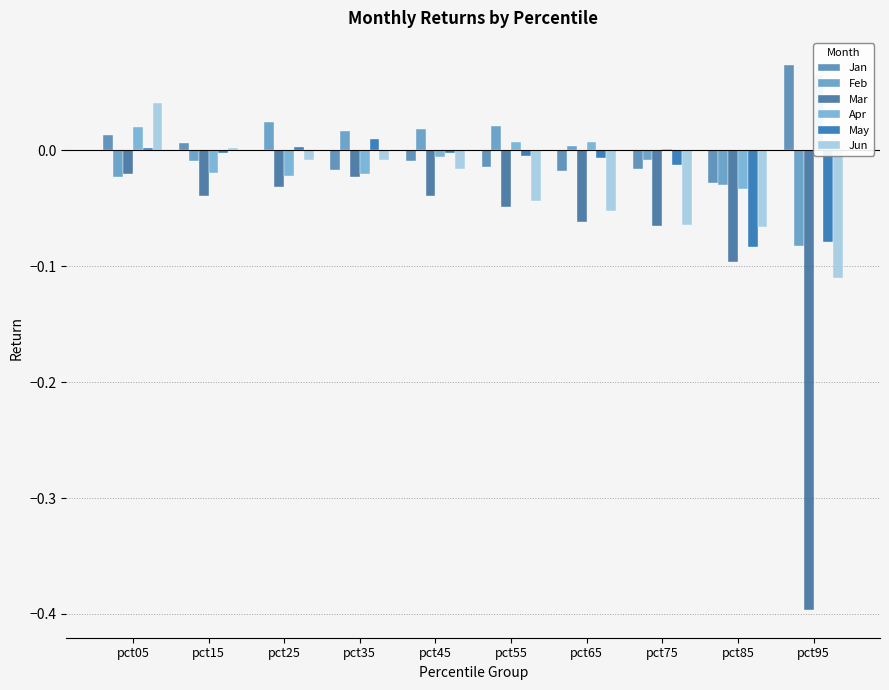

Is it true that Jan equals -0.0 at pct85?

True